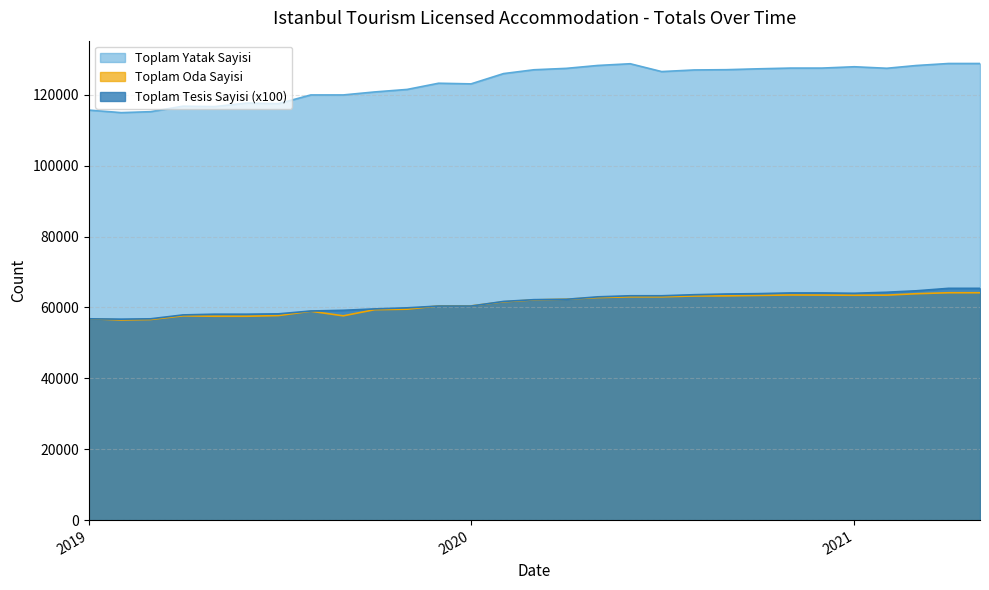

Where does the Toplam Tesis Sayisi series first go above 62200?

2020-04-01